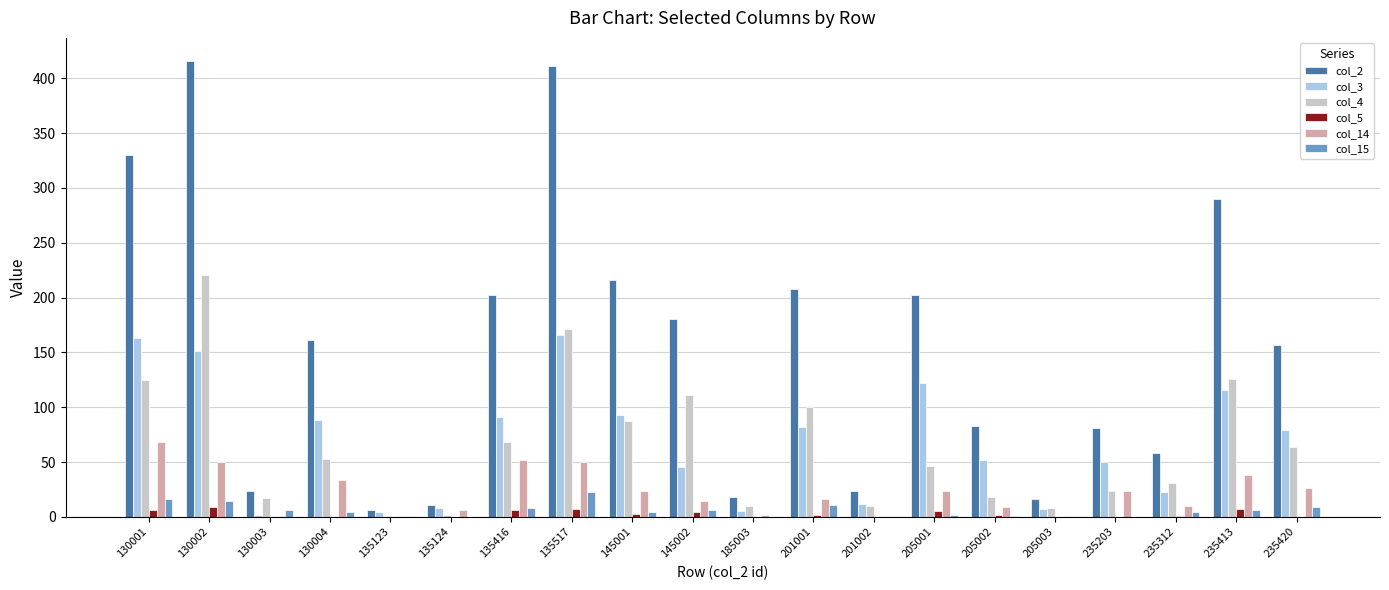

How many groups of bars are there?

20